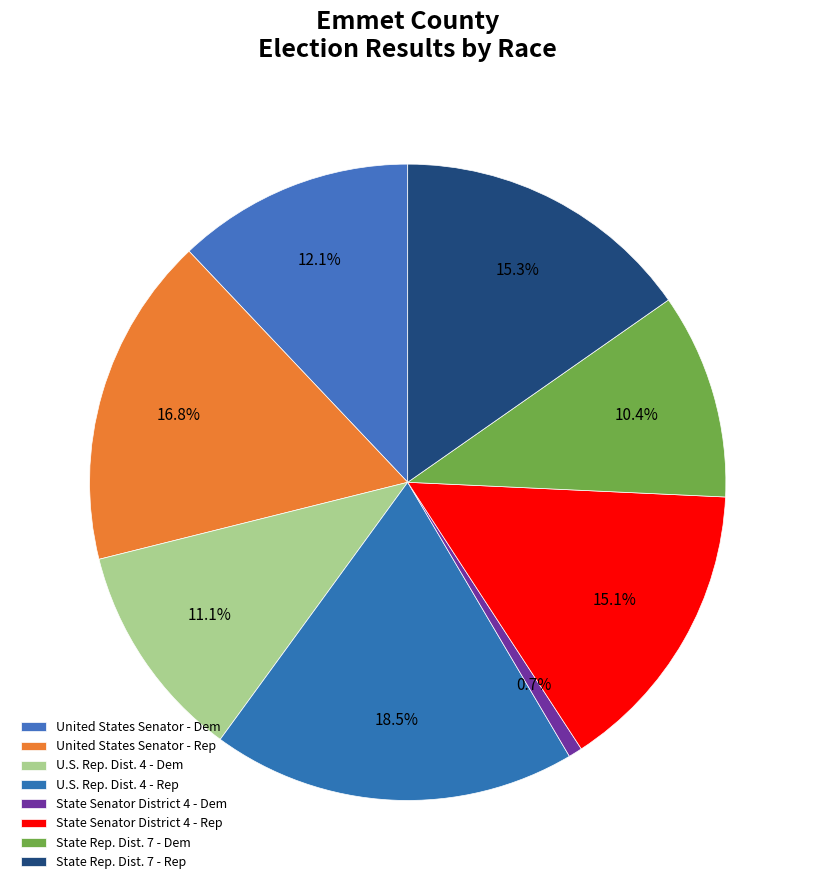

The U.S. Rep. Dist. 4 - Rep slice represents 25% of the pie. True or false?

False